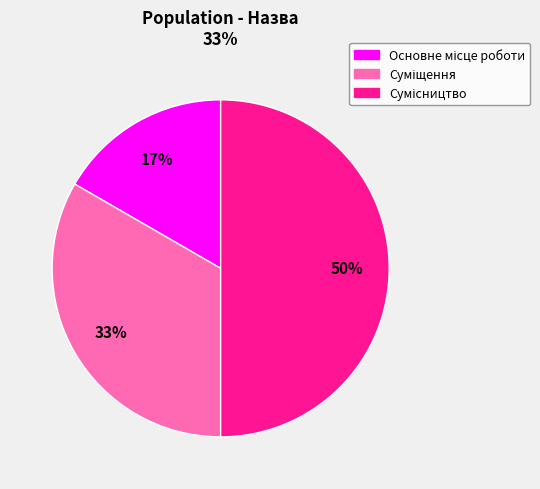

To the nearest percent, what is the average slice percentage?

33%